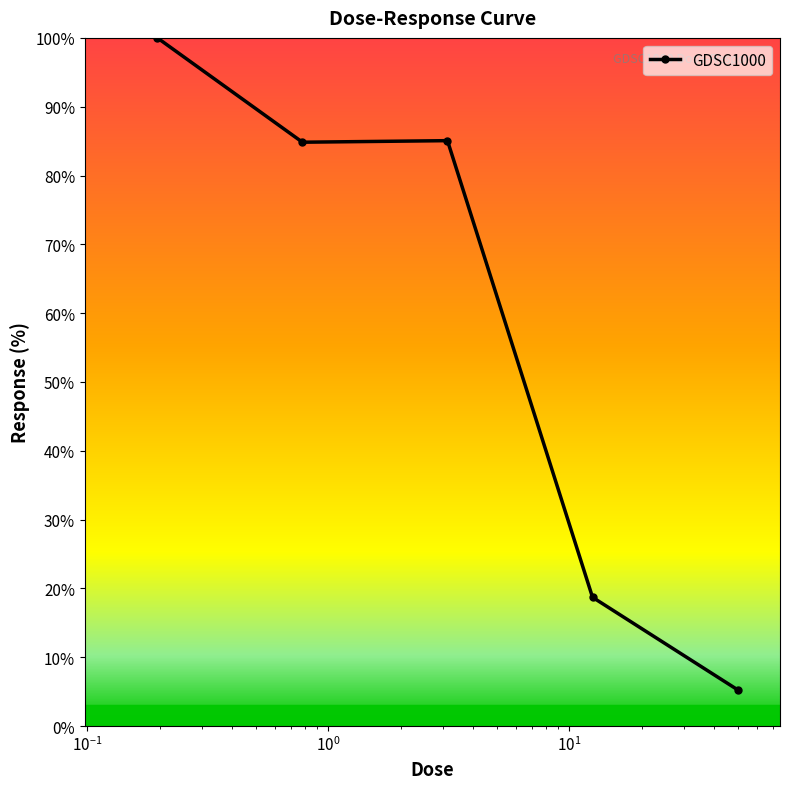

What is the greatest value displayed?

100.0